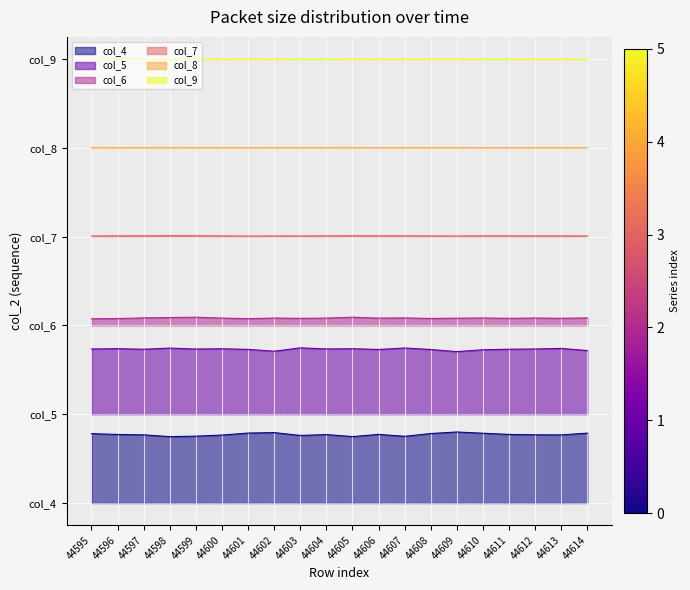

How many data points in col_9 are above 5?

17